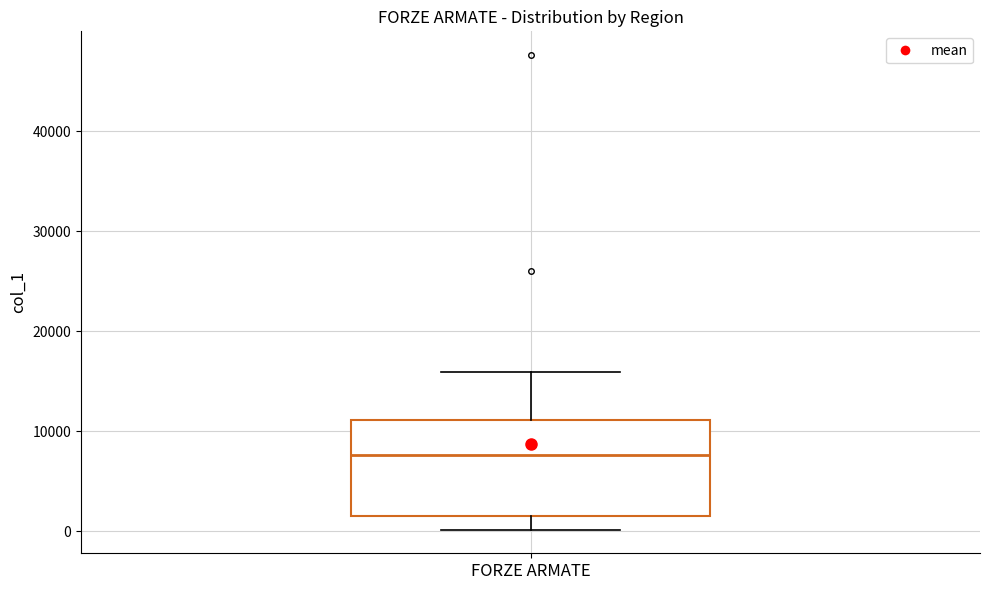

Transcribe this box plot: give where the median line is, the range the box spans, and where the two whiskers end, as read against the y-axis. The values are not printed on the chart, so give them approximately, as read against the axis.

median 8000, box 2000 to 11000, whiskers 0 to 16000